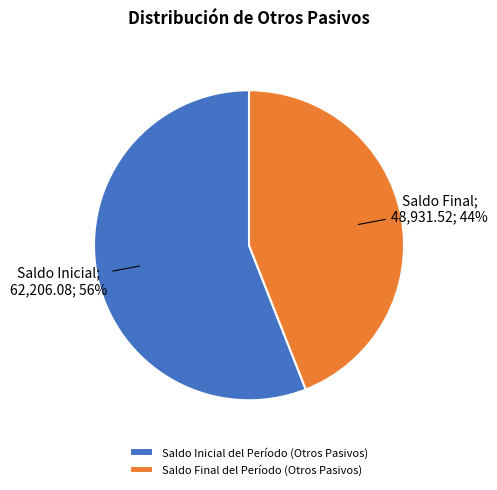

Does Saldo Final del Período (Otros Pasivos) account for over 50% of the chart?

No